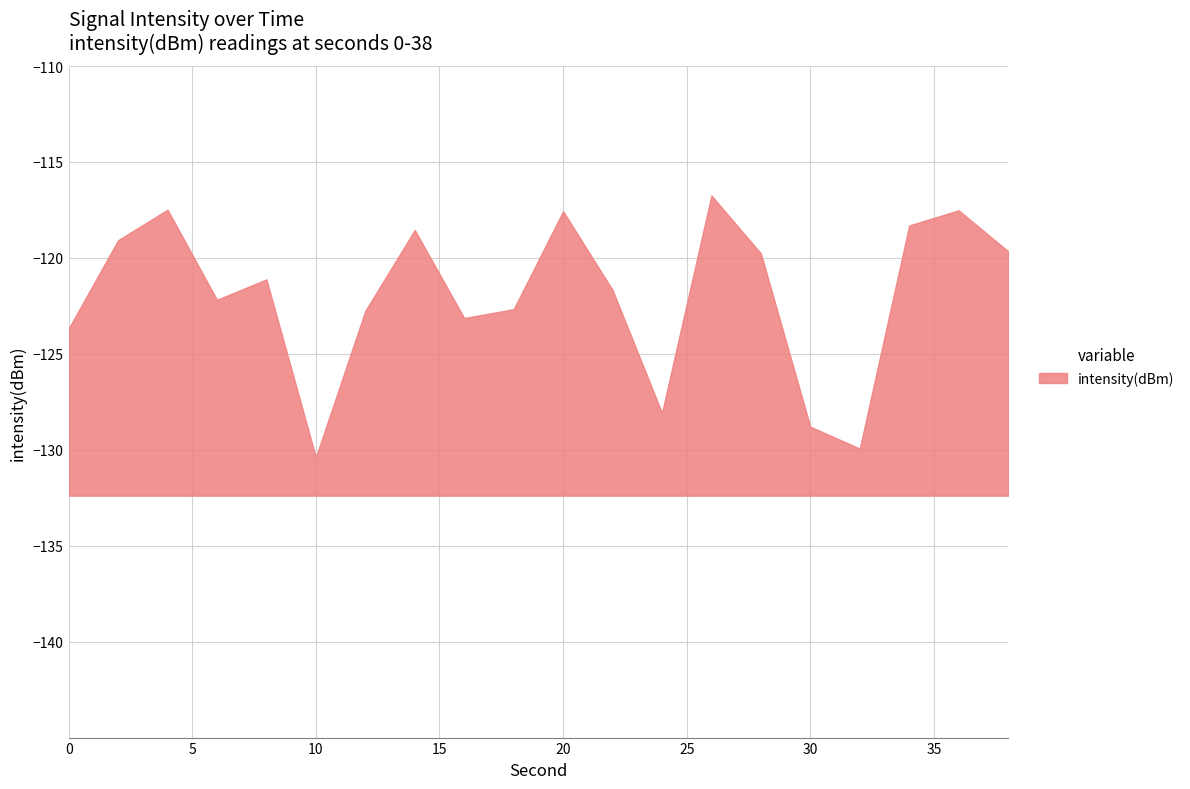

Does the chart display data point markers on the line(s)?

No